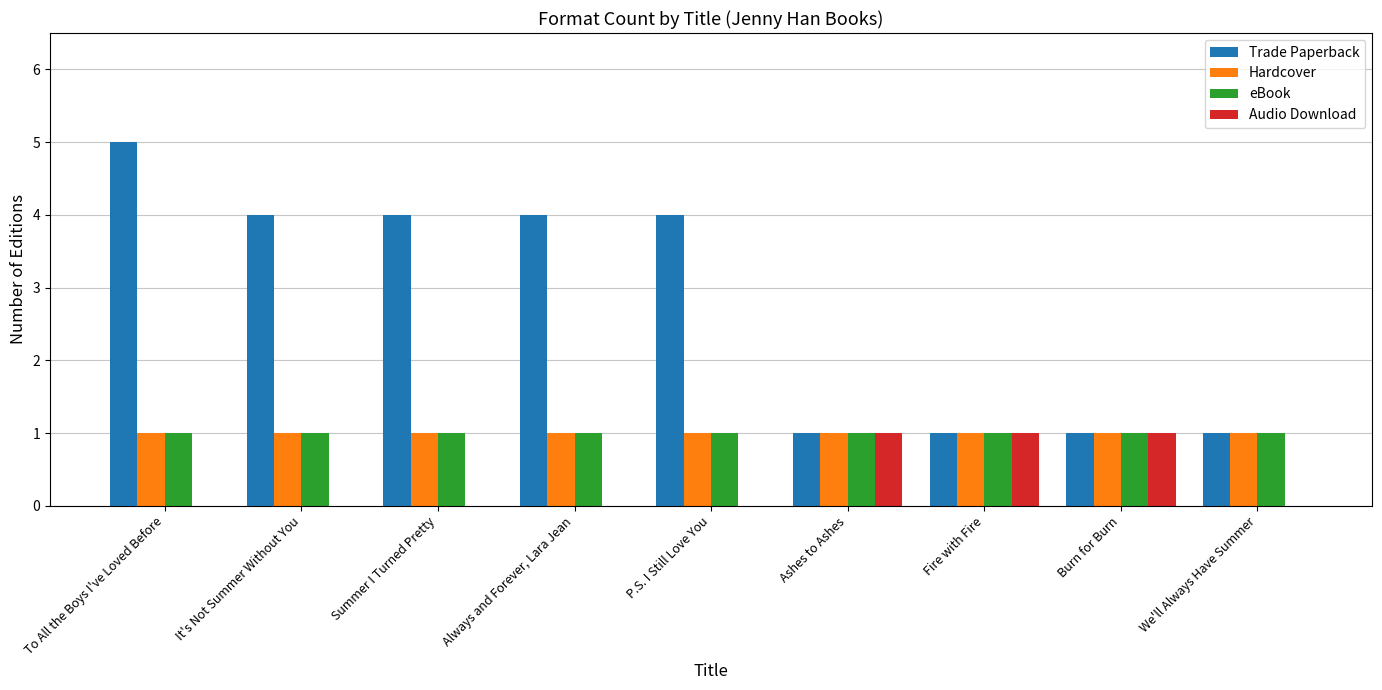

At which category is the sum across all series the highest?

To All the Boys I've Loved Before